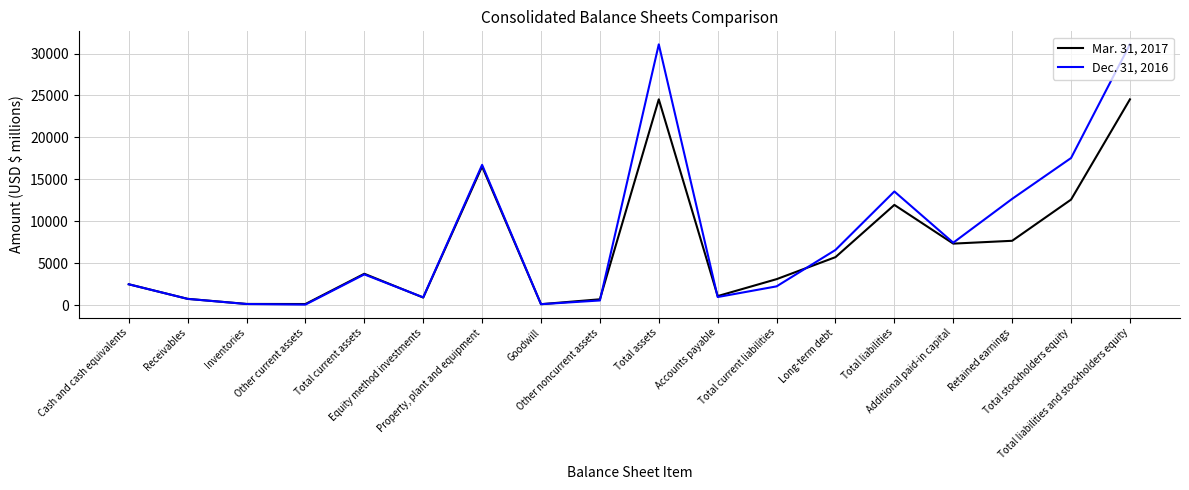

Rank the series by their maximum value, from highest to lowest.

Dec. 31, 2016, Mar. 31, 2017